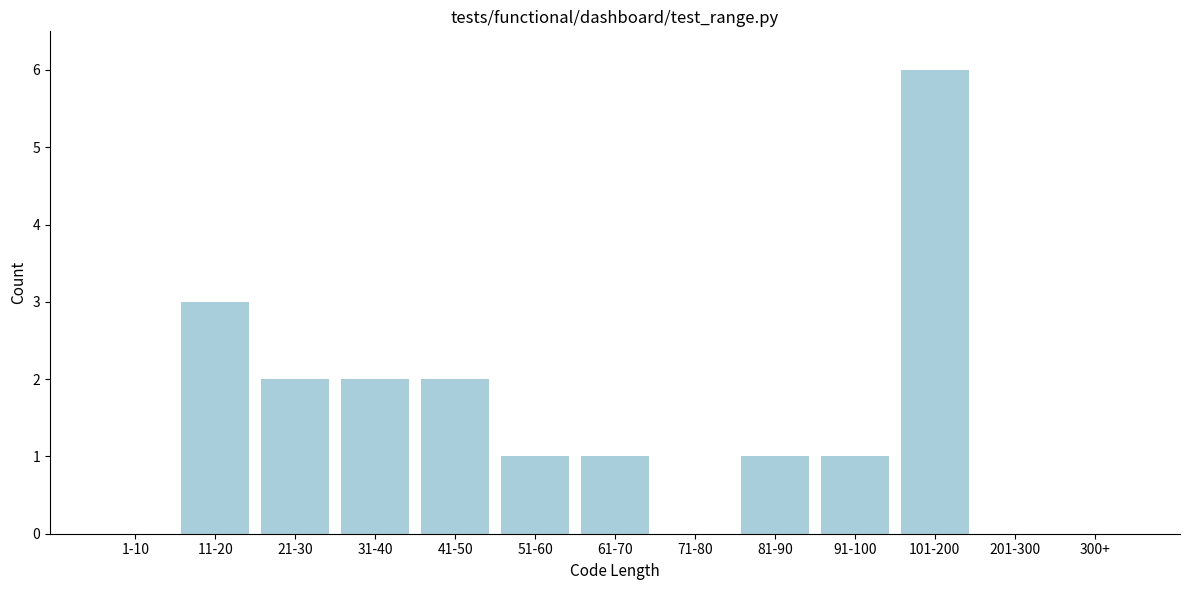

What is the sum of all values?

19